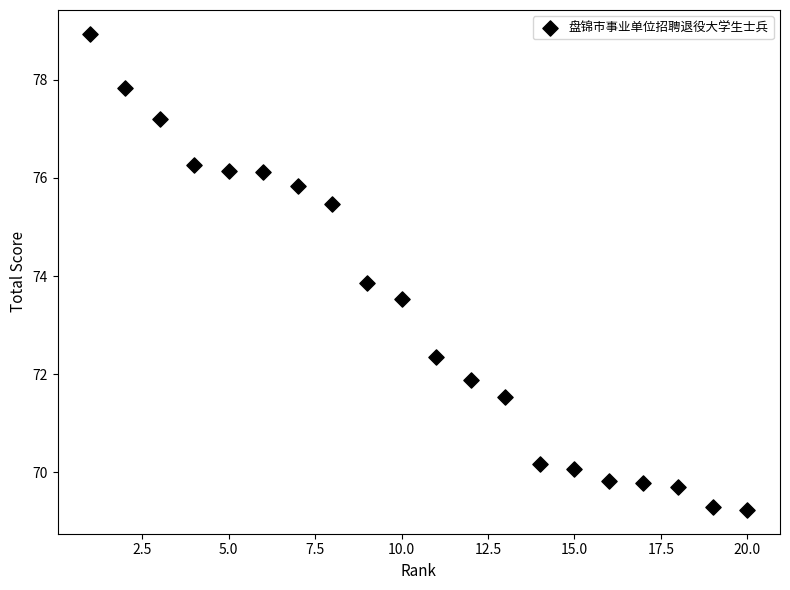

What Y value in the scatter plot is closest to 74?

73.9